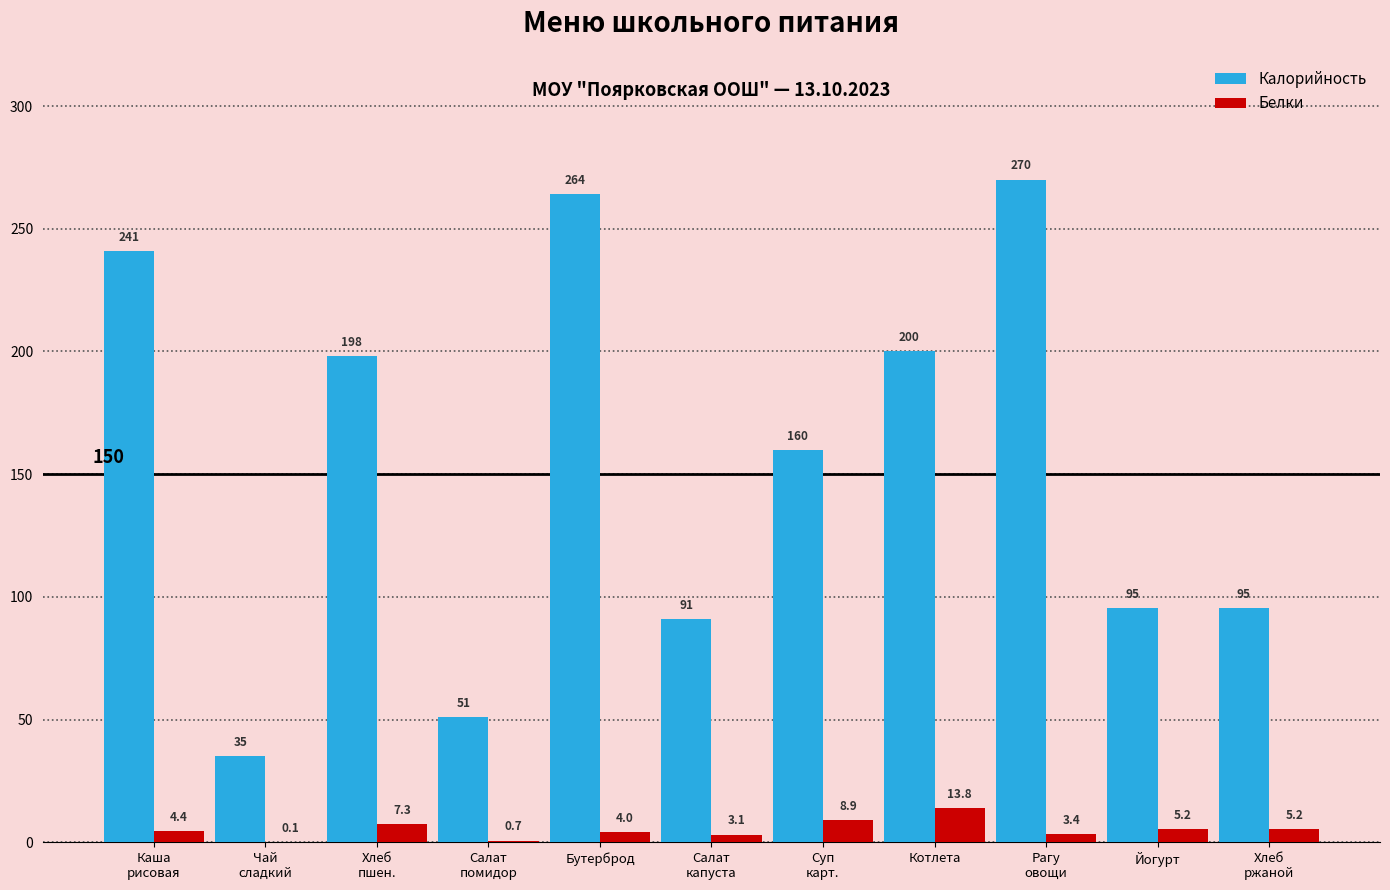

Reading left to right, transcribe all the data shown in this chart.

Калорийность: Каша
рисовая=241.0	Чай
сладкий=35.0	Хлеб
пшен.=198.0	Салат
помидор=51.0	Бутерброд=264.0	Салат
капуста=91.0	Суп
карт.=159.8	Котлета=200.0	Рагу
овощи=270.0	Йогурт=95.4	Хлеб
ржаной=95.4
Белки: Каша
рисовая=4.4	Чай
сладкий=0.1	Хлеб
пшен.=7.3	Салат
помидор=0.7	Бутерброд=4.0	Салат
капуста=3.1	Суп
карт.=8.9	Котлета=13.8	Рагу
овощи=3.4	Йогурт=5.2	Хлеб
ржаной=5.2